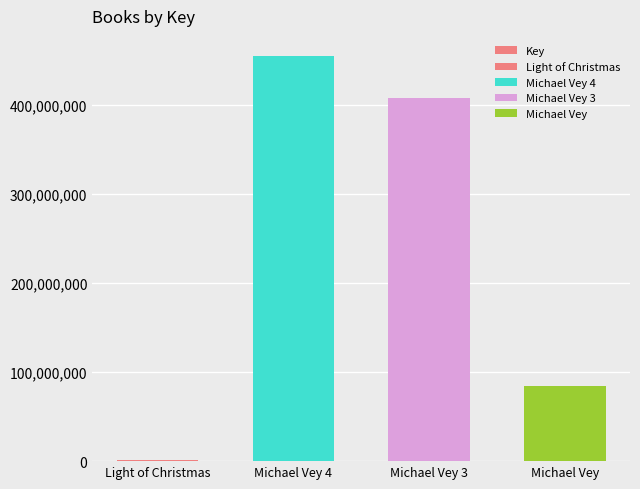

What is the label of the 4th bar from the left?

Michael Vey